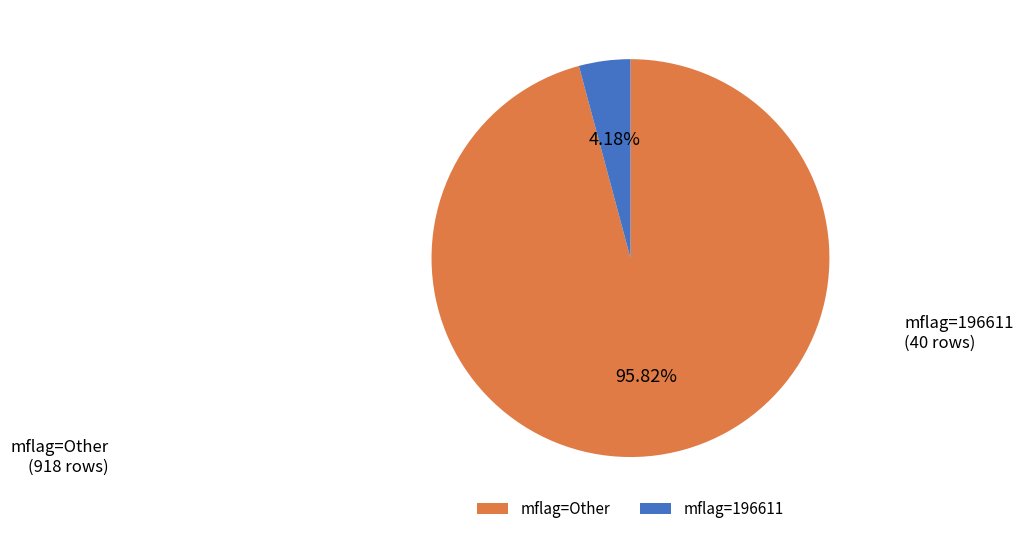

Which has a higher value, mflag=196611 or mflag=Other?

mflag=Other